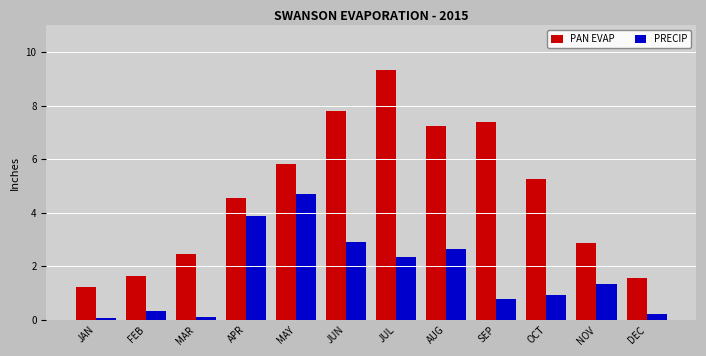

What is the difference between the PAN EVAP values at MAR and APR?

2.1